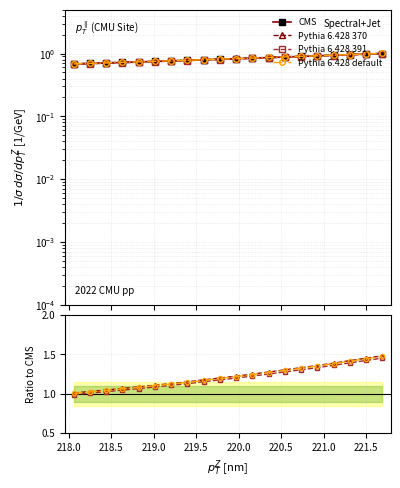

What is the difference between the maximum and minimum values in the Pythia 6.428 391 series?

0.5